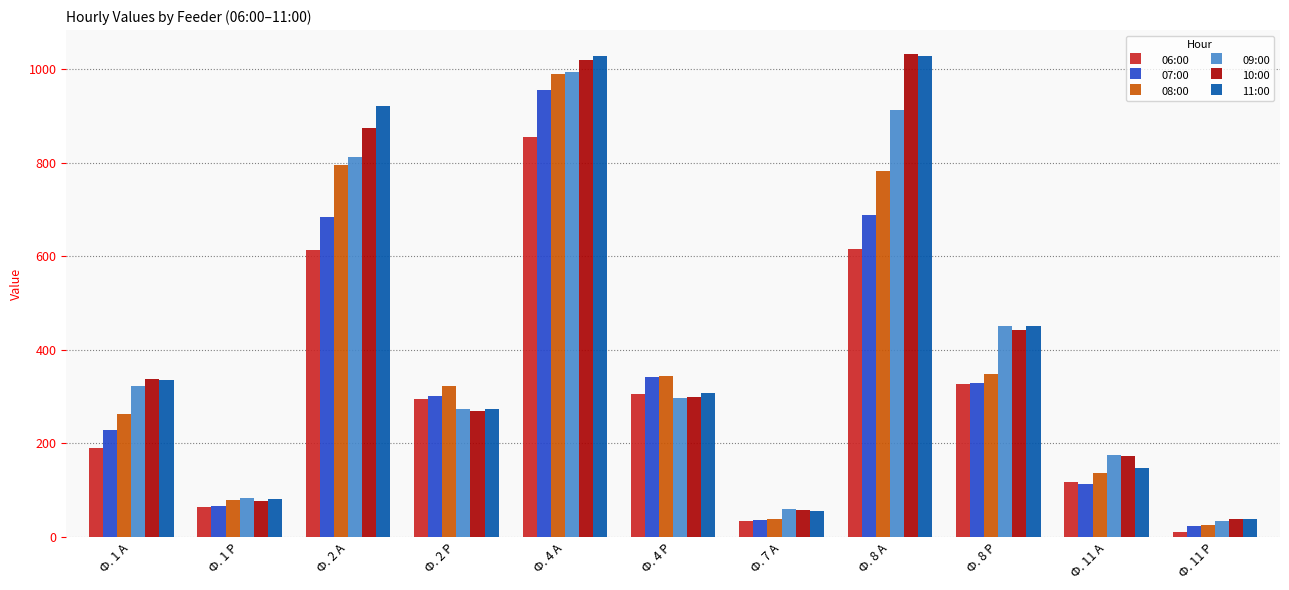

What is the sum of all 07:00 values?

3768.2